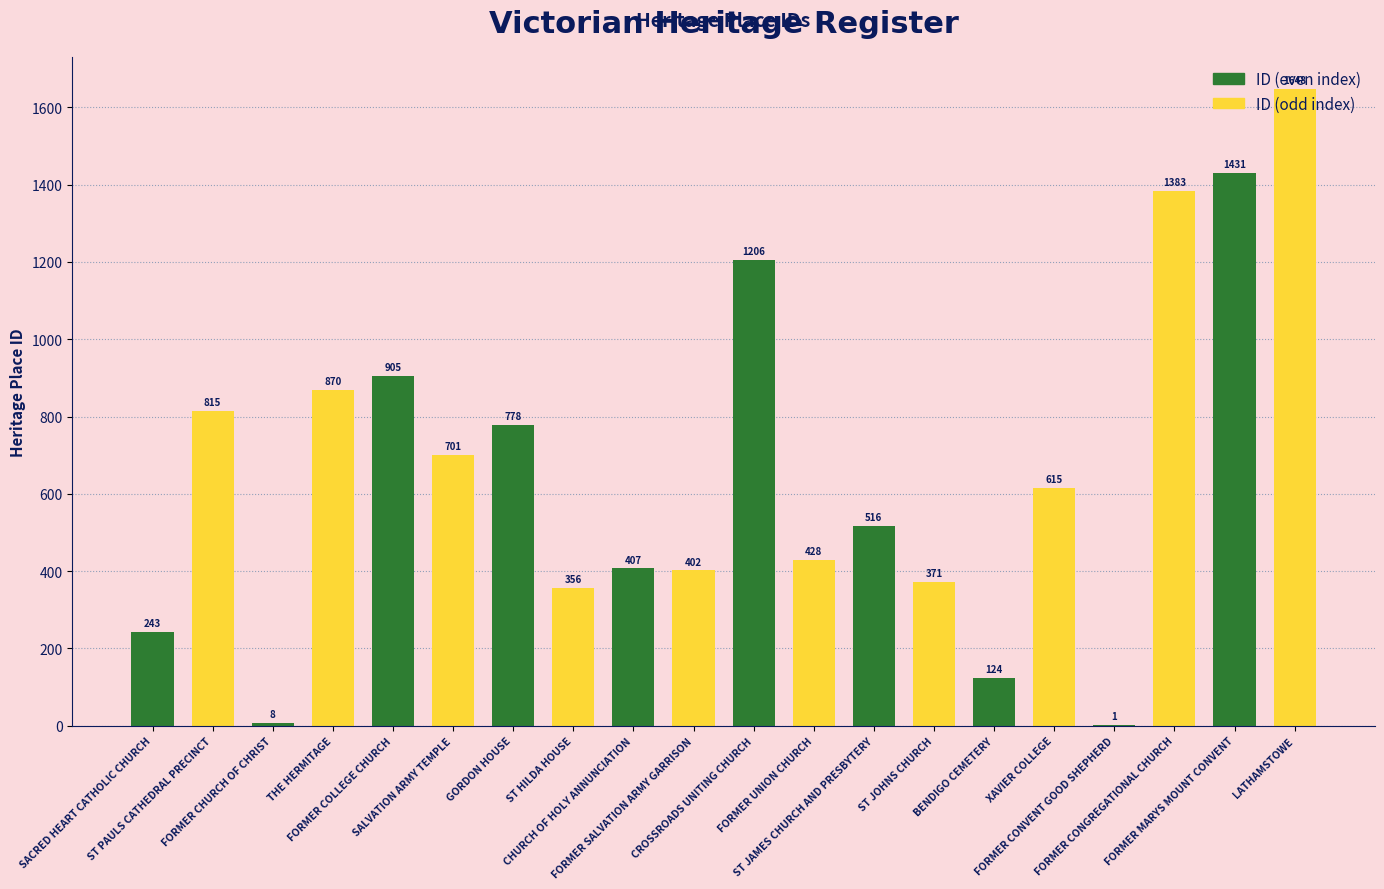

The value at FORMER SALVATION ARMY GARRISON is 402. True or false?

True